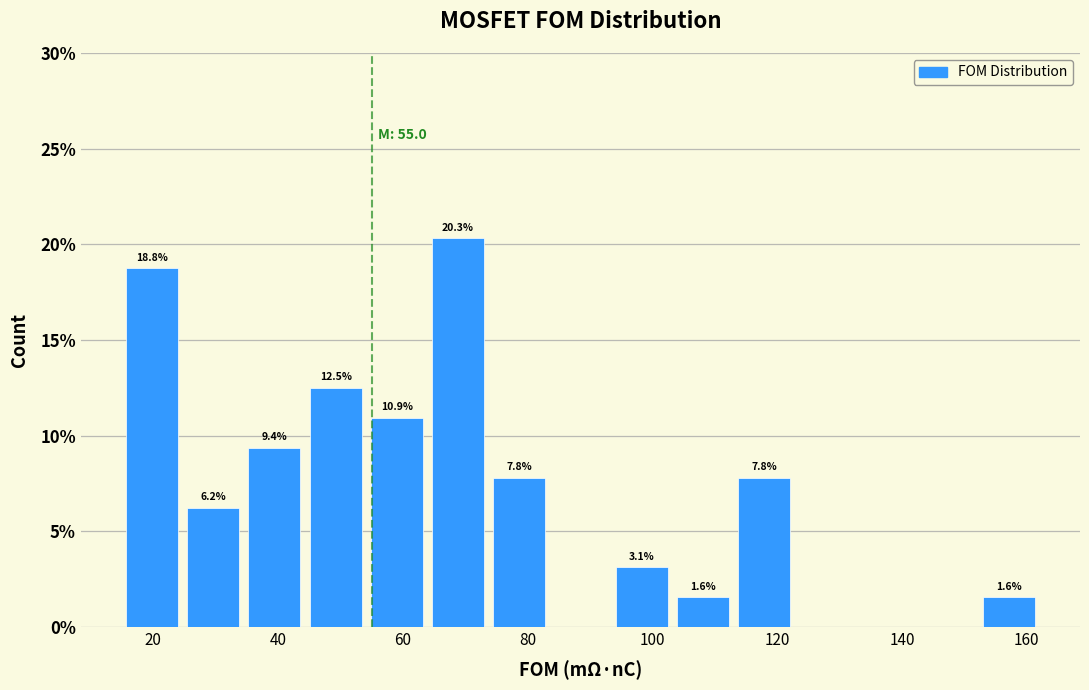

Which range on the x-axis has the tallest bar?

64 to 74